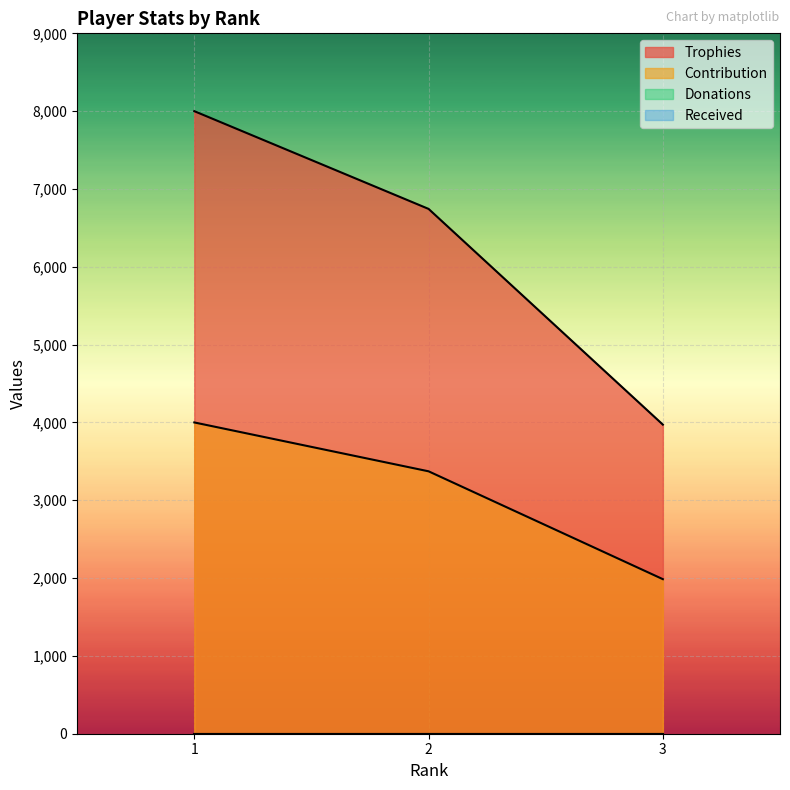

Reading left to right, extract all data points from this chart.

Trophies: 1=8000	2=6744	3=3972
Contribution: 1=4000	2=3372	3=1986